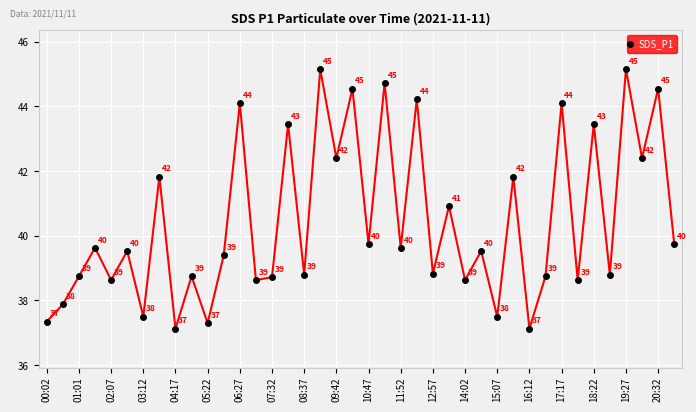

What is the smallest value displayed?

37.1